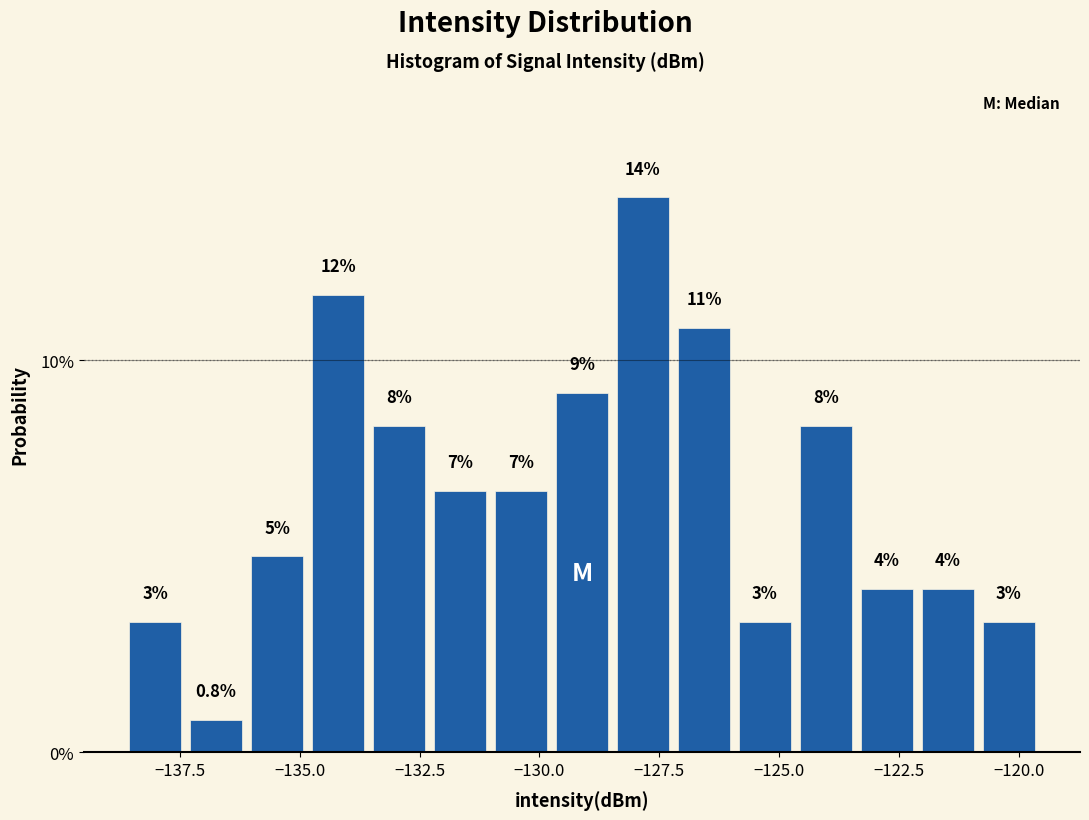

Around what value on the x-axis is the tallest bar? Give the approximate position of its centre, as read against the axis.

-128.0